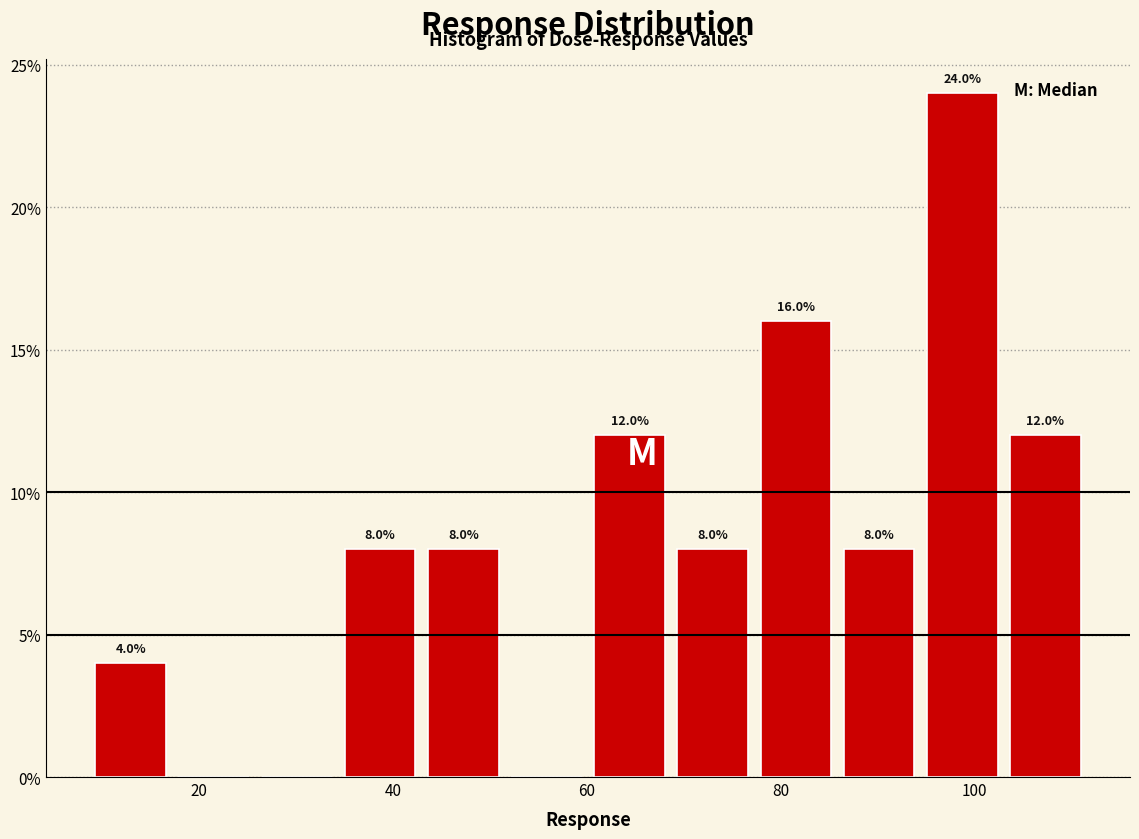

Which range on the x-axis has the tallest bar?

96 to 104